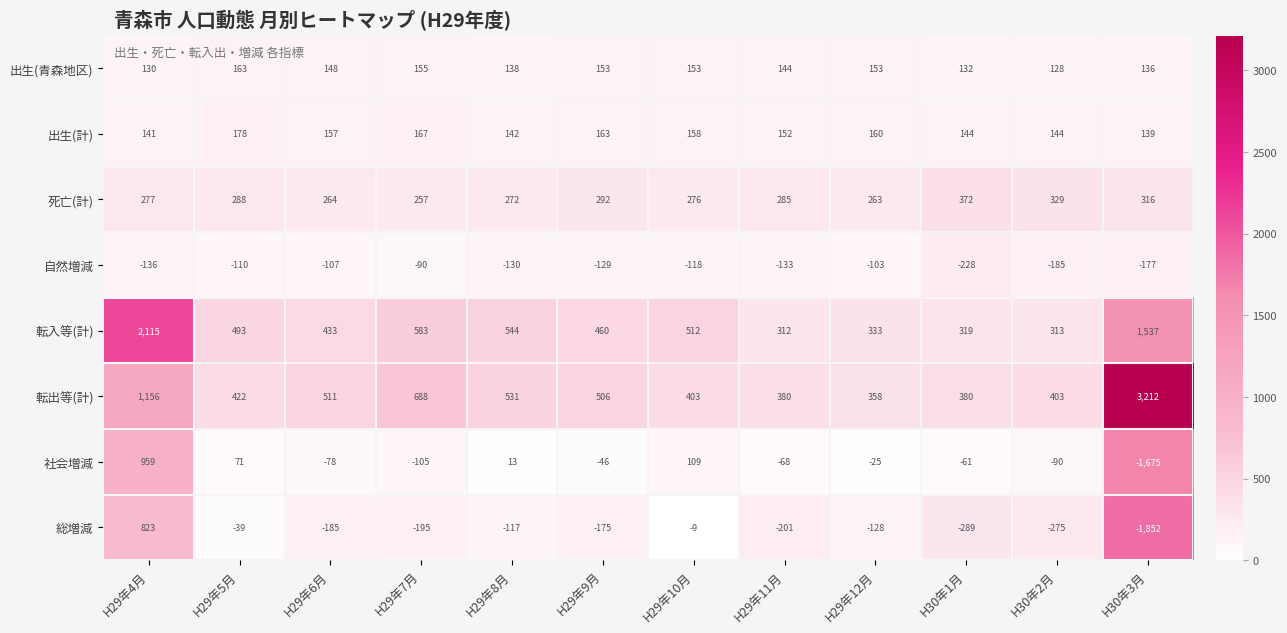

What is the spread (max minus min) of values at H30年3月?

5064